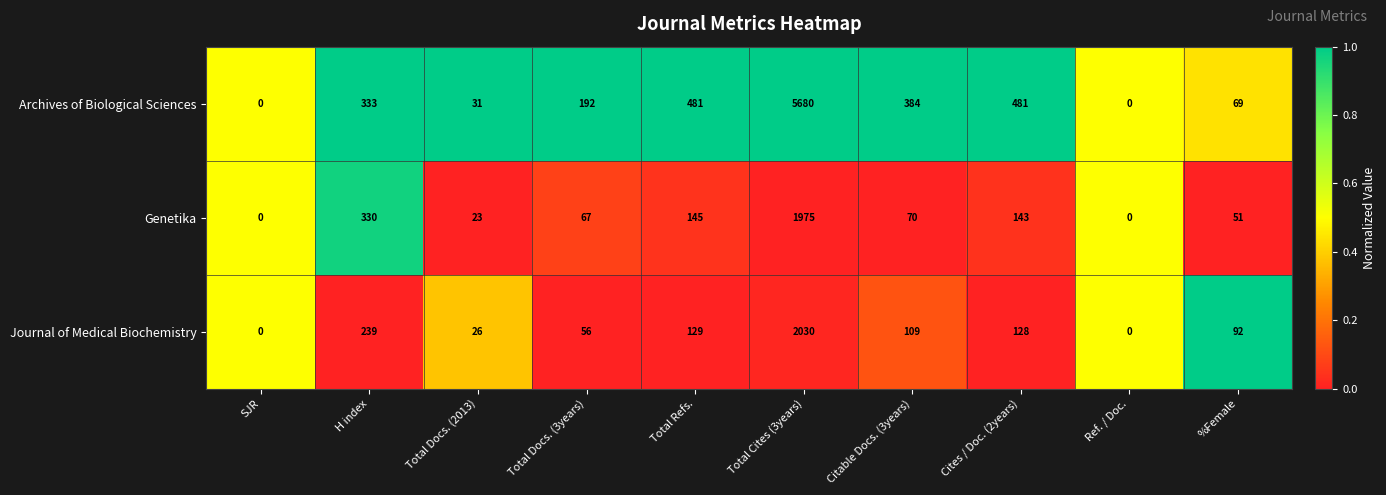

Which series changed the most between SJR and Citable Docs. (3years)?

Archives of Biological Sciences